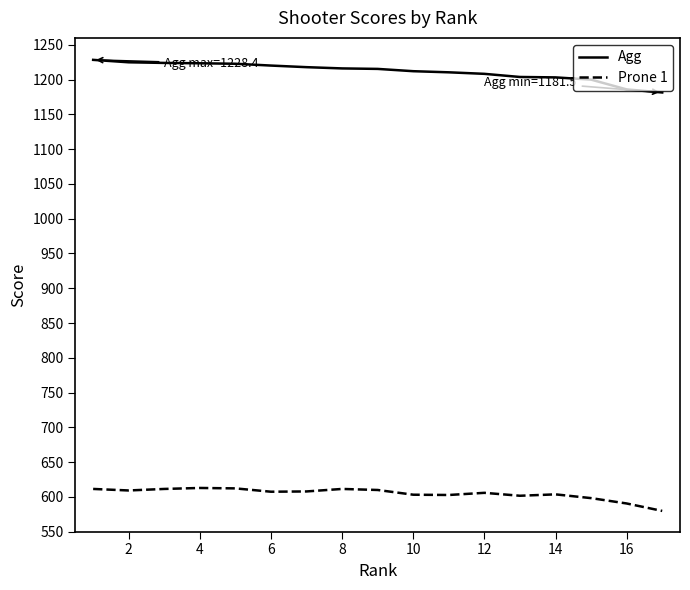

What is the difference between the maximum and minimum values in the Prone 1 series?

33.0